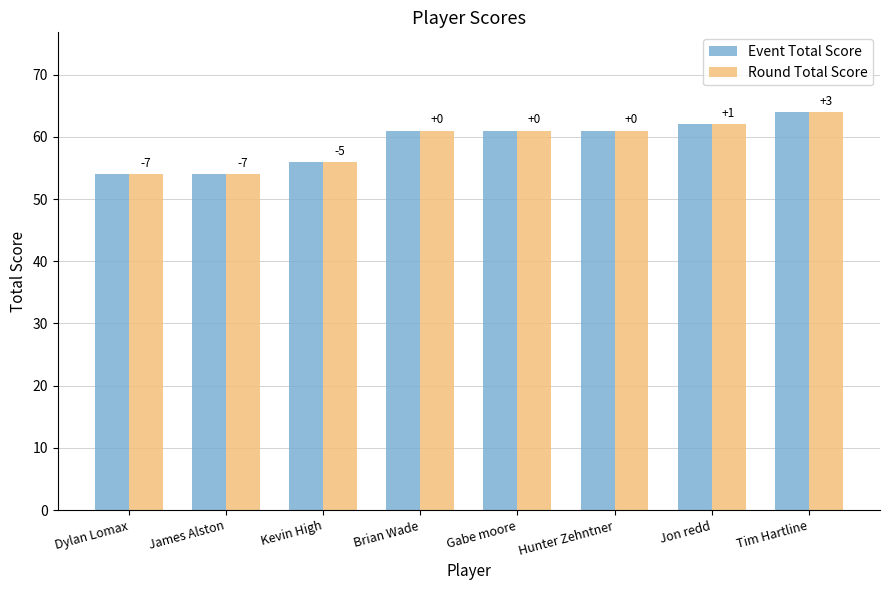

True or false: Event Total Score has a value of 61 at Hunter Zehntner.

True